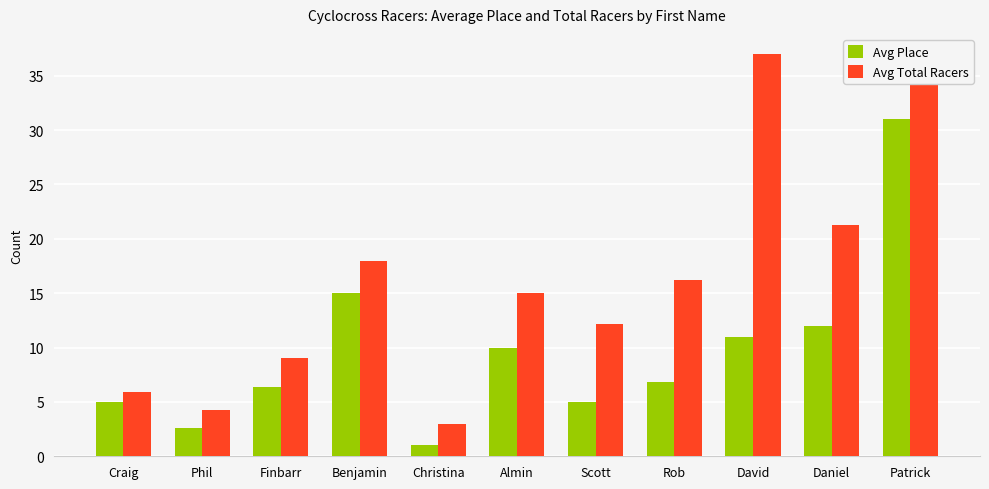

Reading left to right, list all the values displayed in this chart.

Avg Place: Craig=5.0	Phil=2.6	Finbarr=6.4	Benjamin=15.0	Christina=1.0	Almin=10.0	Scott=5.0	Rob=6.8	David=11.0	Daniel=12.0	Patrick=31.0
Avg Total Racers: Craig=5.9	Phil=4.3	Finbarr=9.0	Benjamin=18.0	Christina=3.0	Almin=15.0	Scott=12.2	Rob=16.2	David=37.0	Daniel=21.3	Patrick=37.0